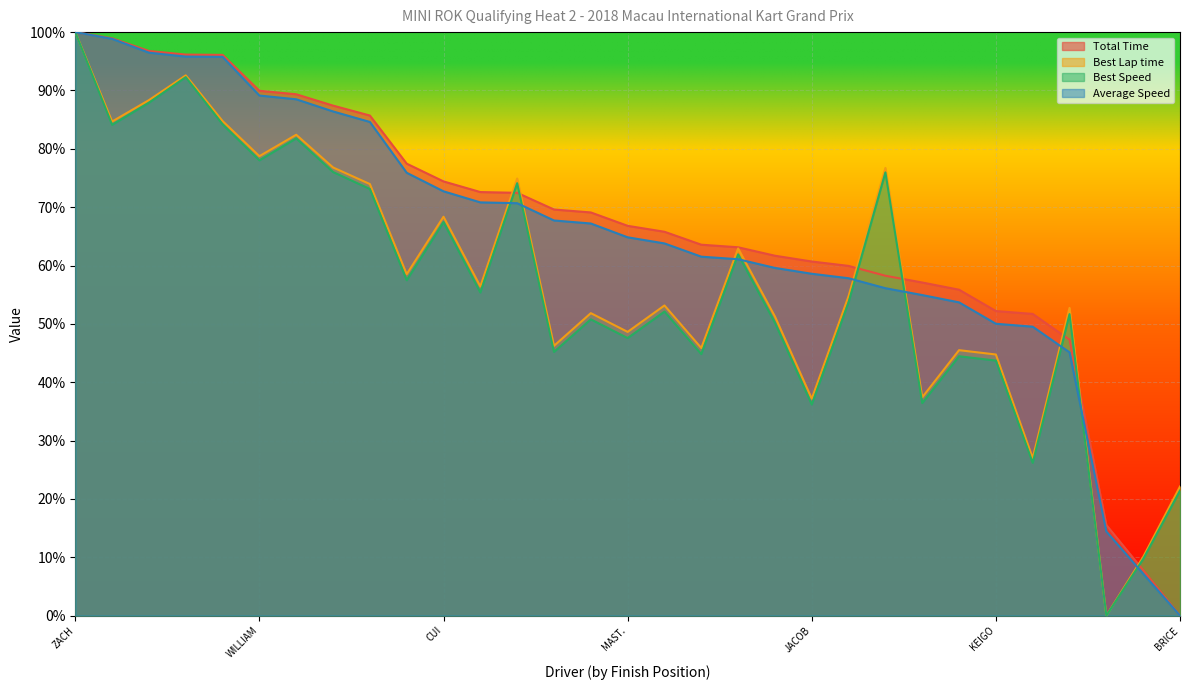

What are all the series names shown in the legend?

Total Time, Best Lap time, Best Speed, Average Speed